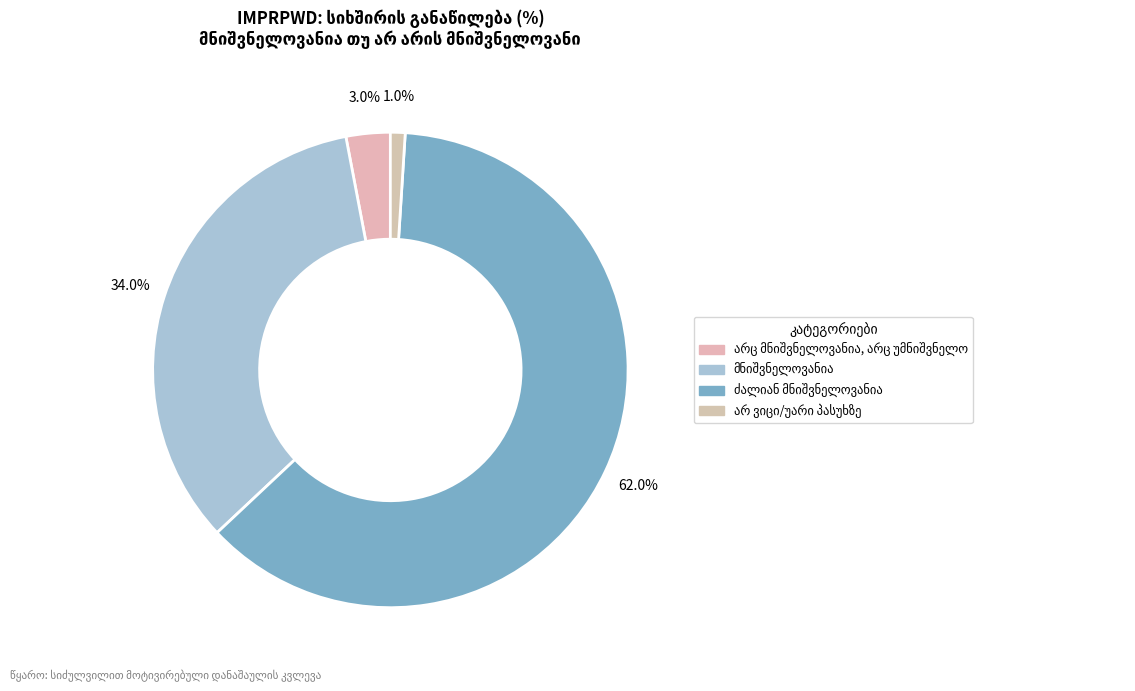

What percentage is the მნიშვნელოვანია slice, to the nearest percent?

34%